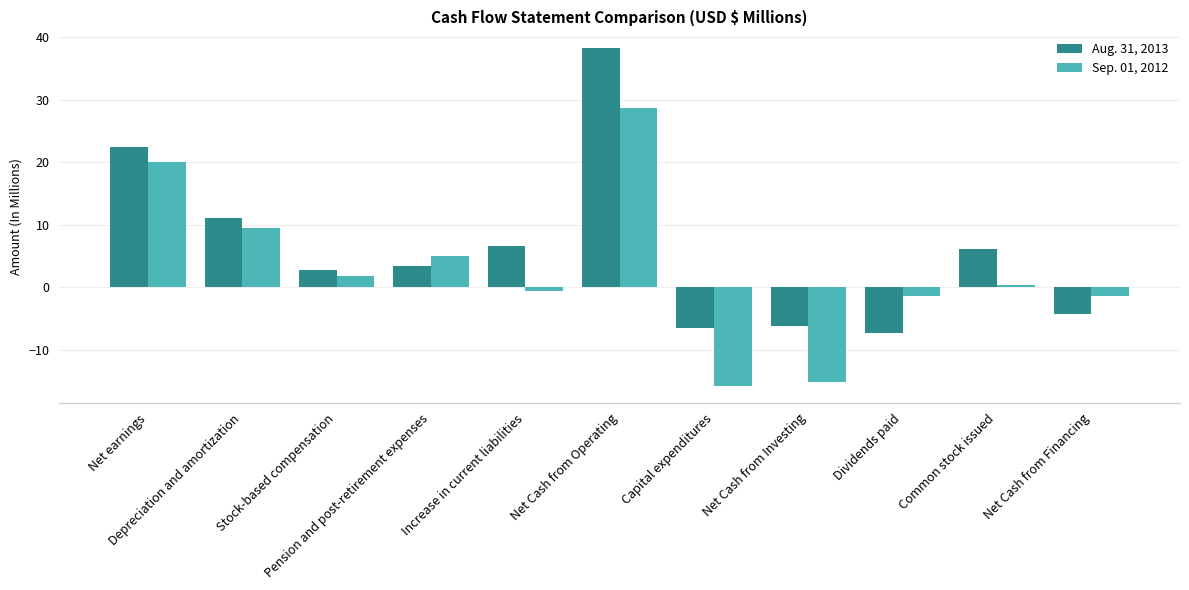

What is the total value across all series at Pension and post-retirement expenses?

8.4